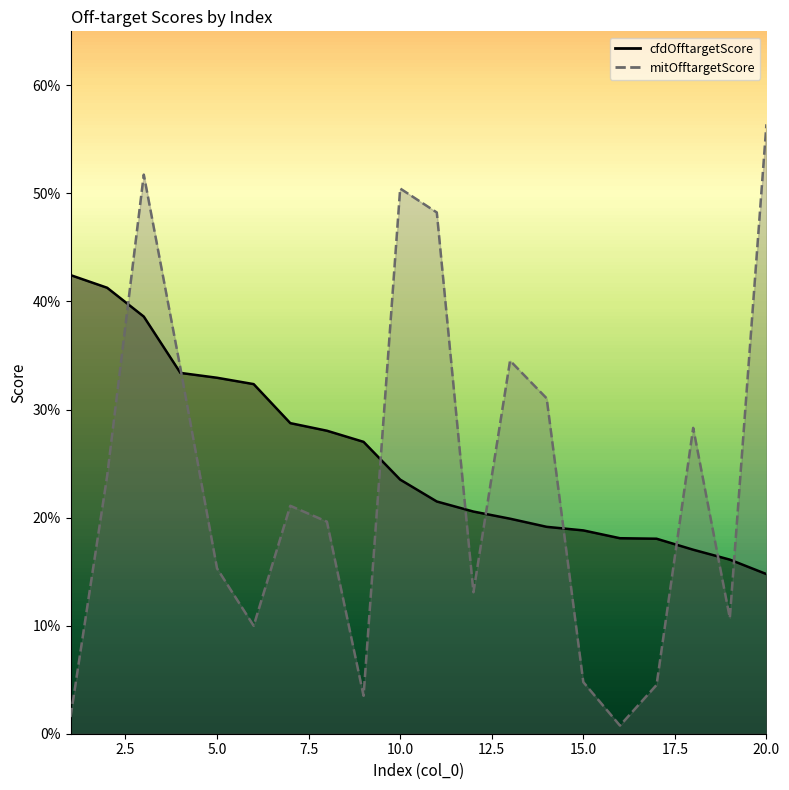

Which series has the largest total across all categories?

cfdOfftargetScore